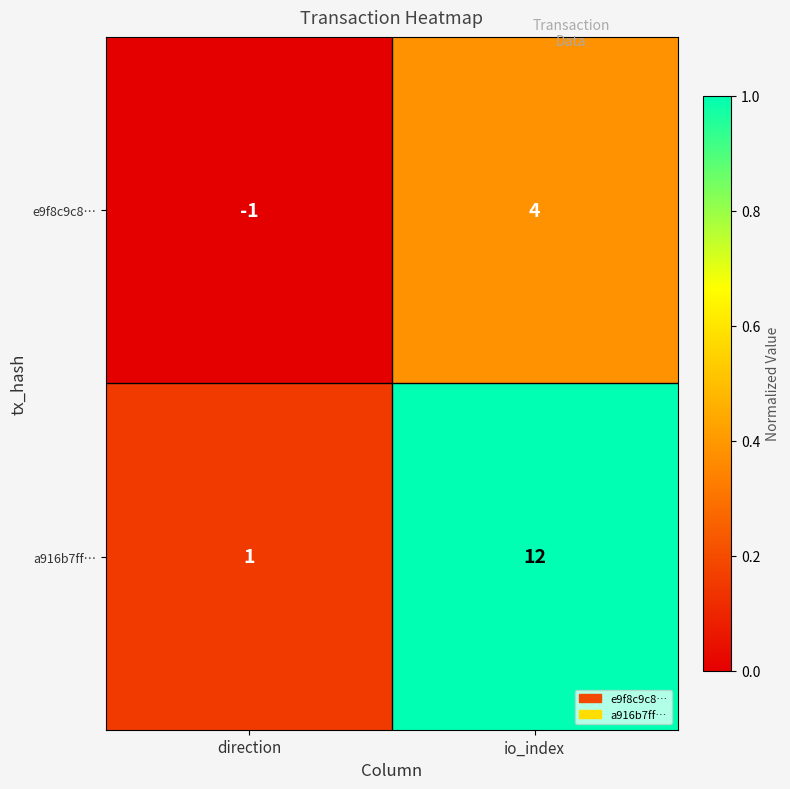

Reading right to left, what are all the values shown in this chart?

e9f8c9c8…: io_index=4	direction=-1
a916b7ff…: io_index=12	direction=1